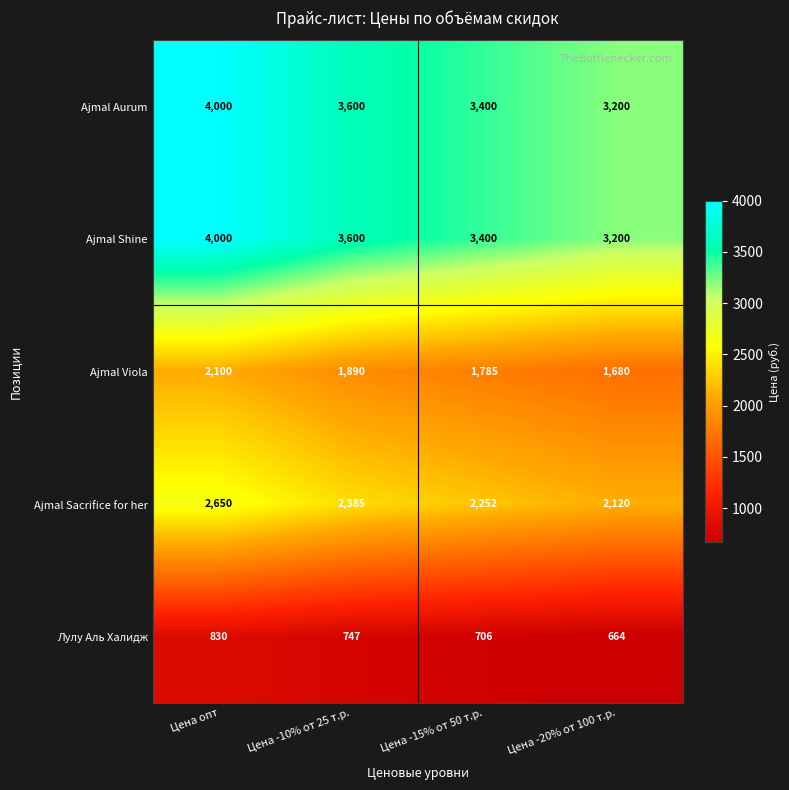

What is the average value of the Лулу Аль Халидж series?

737